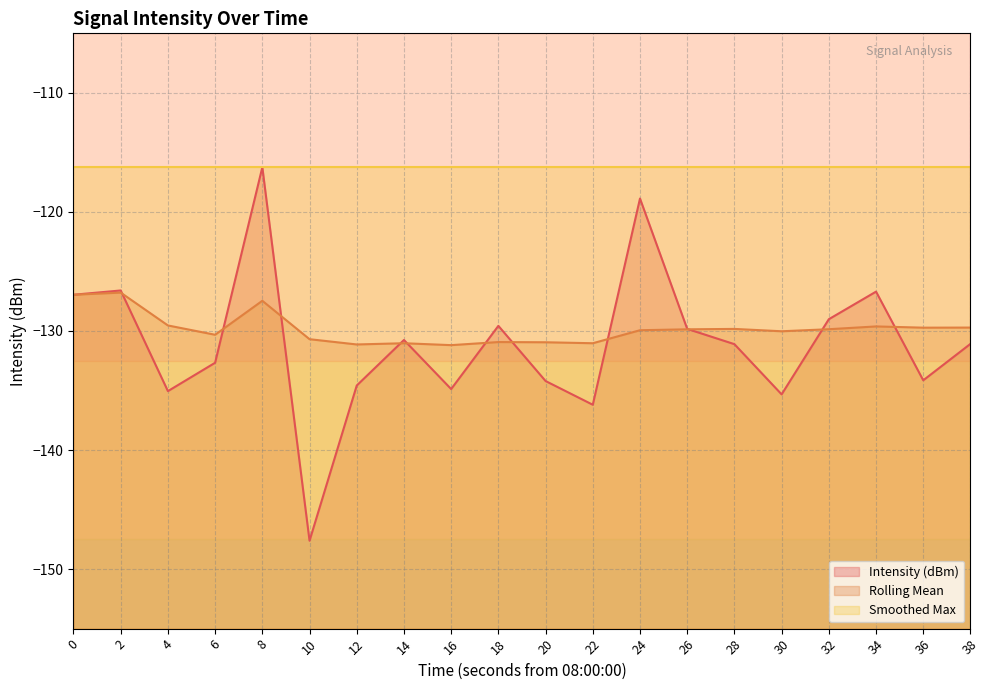

How many values in the Rolling Mean series are below -129?

17